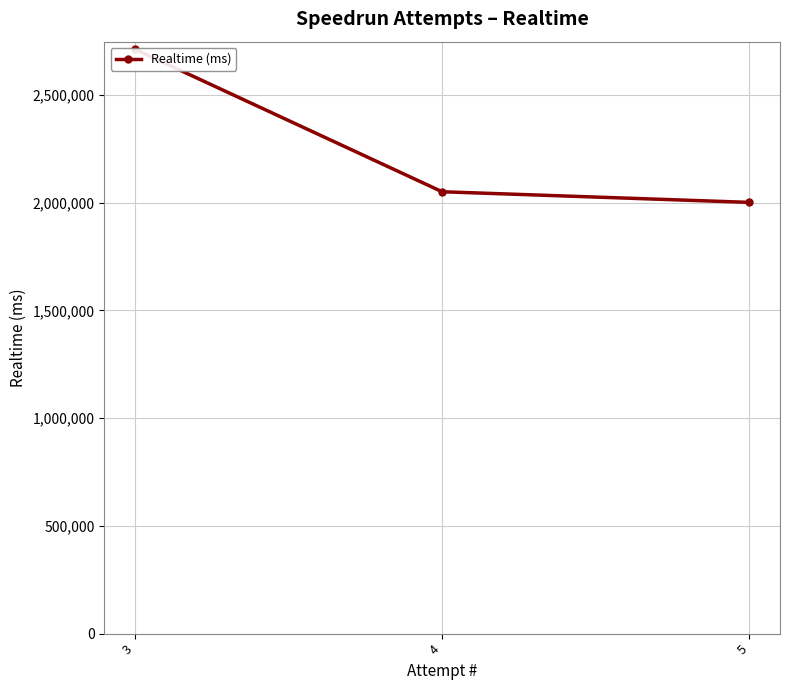

How many series are shown in this chart?

1